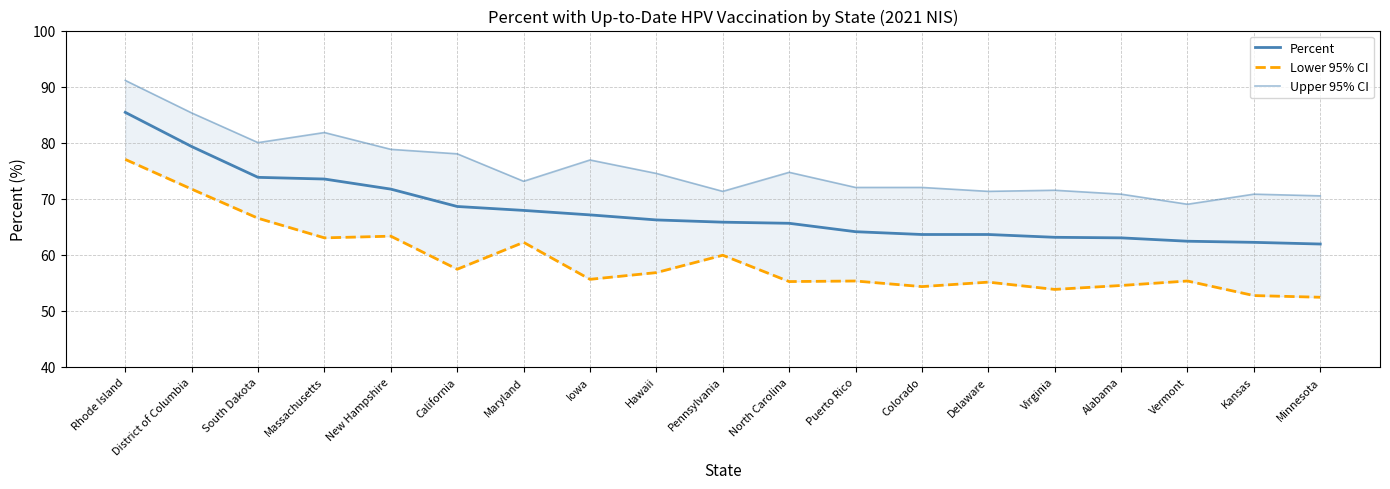

Reading left to right, what are all the values shown in this chart?

Percent: Rhode Island=85.4	District of Columbia=79.3	South Dakota=73.8	Massachusetts=73.5	New Hampshire=71.7	California=68.6	Maryland=67.9	Iowa=67.1	Hawaii=66.2	Pennsylvania=65.8	North Carolina=65.6	Puerto Rico=64.1	Colorado=63.6	Delaware=63.6	Virginia=63.1	Alabama=63.0	Vermont=62.4	Kansas=62.2	Minnesota=61.9
Lower 95% CI: Rhode Island=77.0	District of Columbia=71.7	South Dakota=66.5	Massachusetts=63.0	New Hampshire=63.3	California=57.4	Maryland=62.2	Iowa=55.6	Hawaii=56.8	Pennsylvania=59.9	North Carolina=55.2	Puerto Rico=55.3	Colorado=54.3	Delaware=55.1	Virginia=53.8	Alabama=54.5	Vermont=55.3	Kansas=52.7	Minnesota=52.4
Upper 95% CI: Rhode Island=91.1	District of Columbia=85.3	South Dakota=80.0	Massachusetts=81.8	New Hampshire=78.8	California=78.0	Maryland=73.1	Iowa=76.9	Hawaii=74.5	Pennsylvania=71.3	North Carolina=74.7	Puerto Rico=72.0	Colorado=72.0	Delaware=71.3	Virginia=71.5	Alabama=70.8	Vermont=69.0	Kansas=70.8	Minnesota=70.5